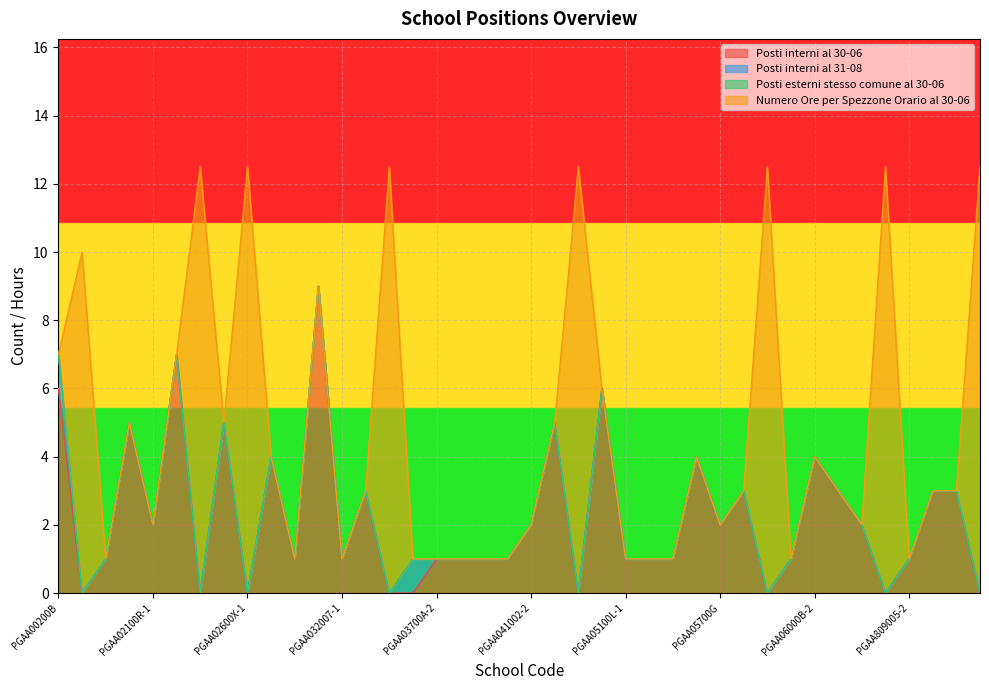

Does the chart display data point markers on the line(s)?

No